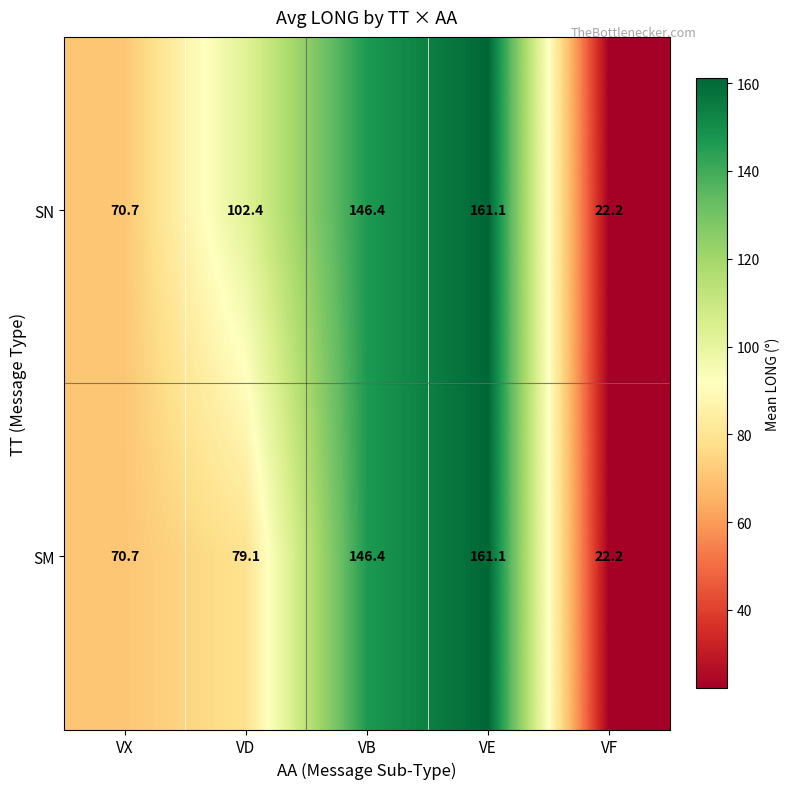

True or false: SN has a value of 70.7 at VX.

True